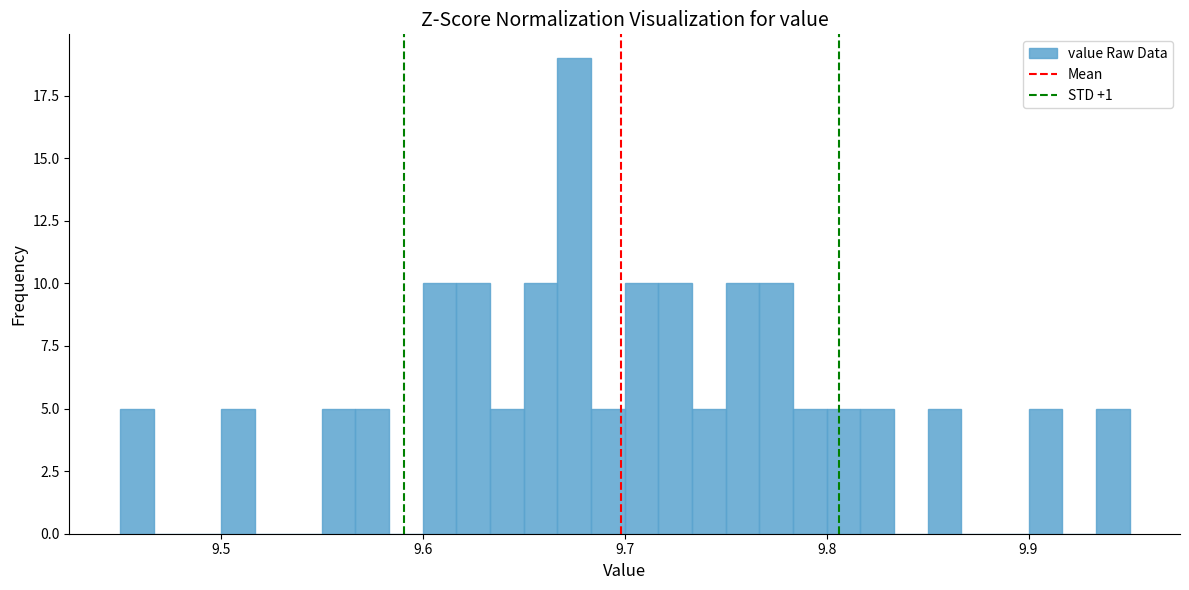

Read against the x-axis, roughly where is the centre of the tallest bar?

9.68